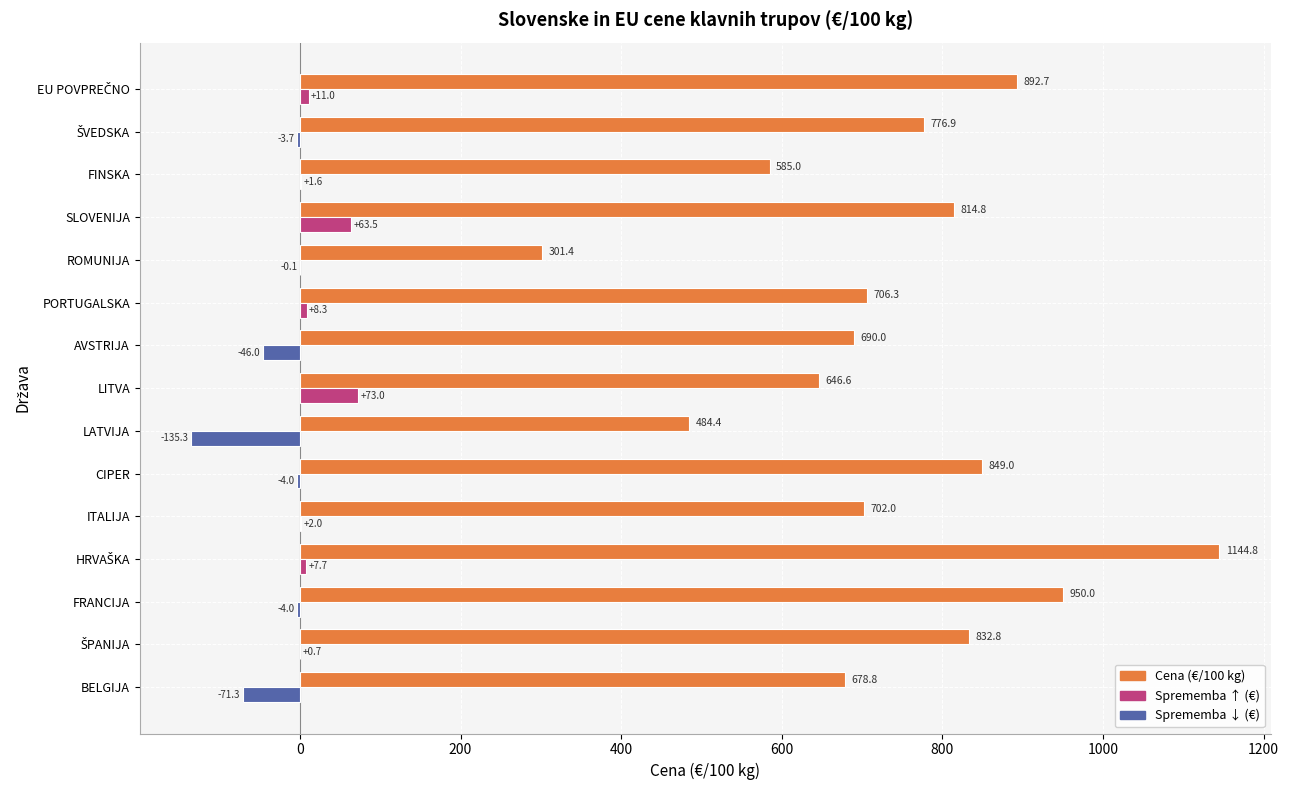

What is the greatest value displayed?

1144.8